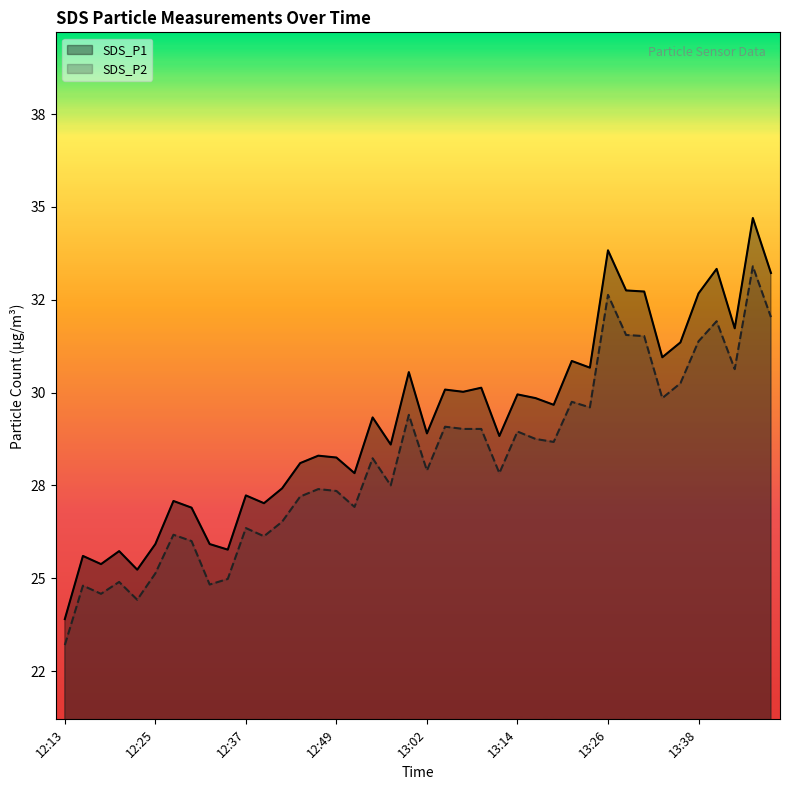

At 13:14, list the series in order from largest to smallest.

SDS_P1, SDS_P2